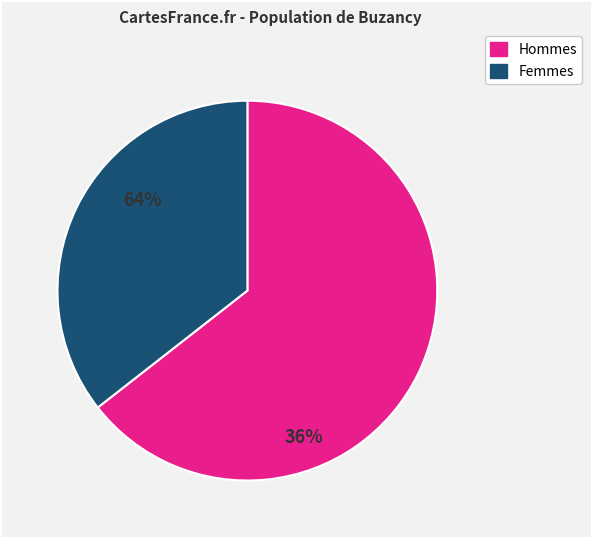

What is the ratio of the value at Hommes to the value at Femmes?

1.8